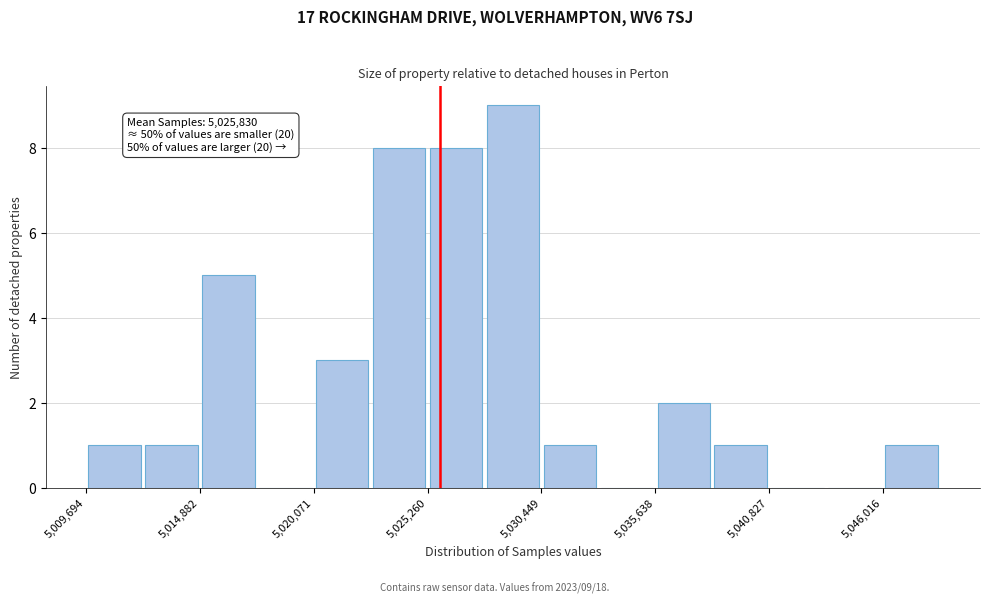

Read against the x-axis, roughly where is the centre of the tallest bar?

5029000